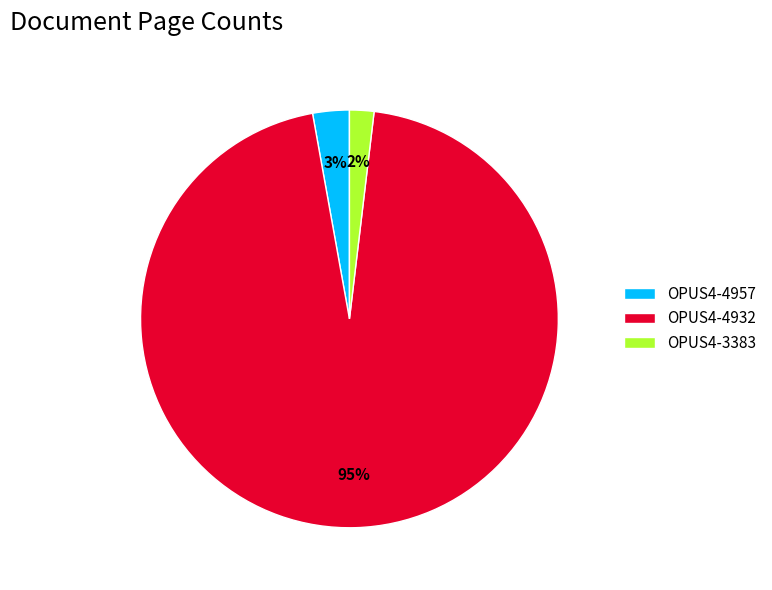

Which slice is the largest?

OPUS4-4932